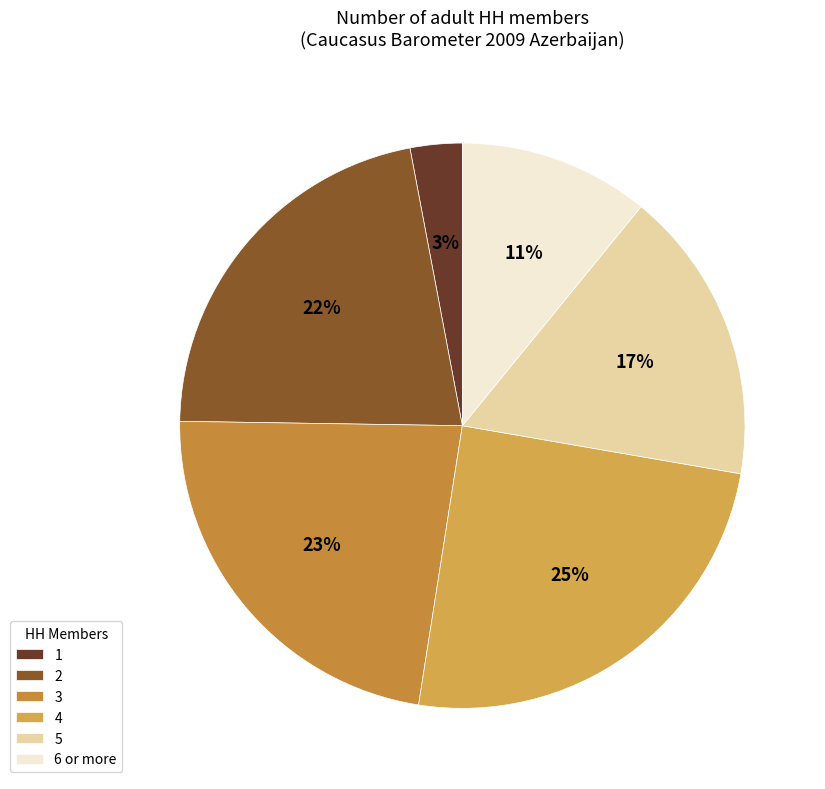

True or false: 4 accounts for 37% of the total.

False